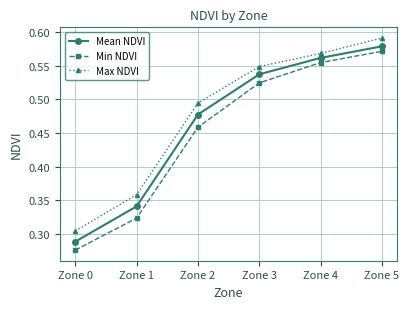

True or false: Min NDVI and Mean NDVI intersect in this chart.

False